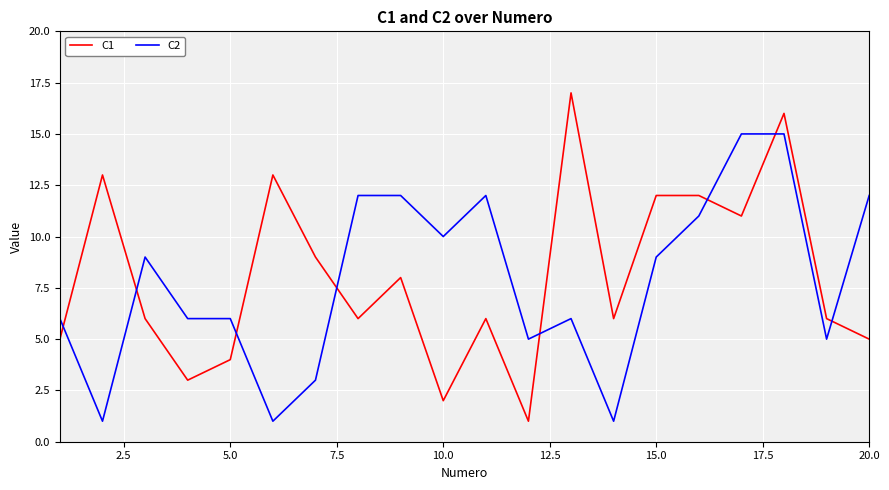

Which series has the largest range (max minus min)?

C1